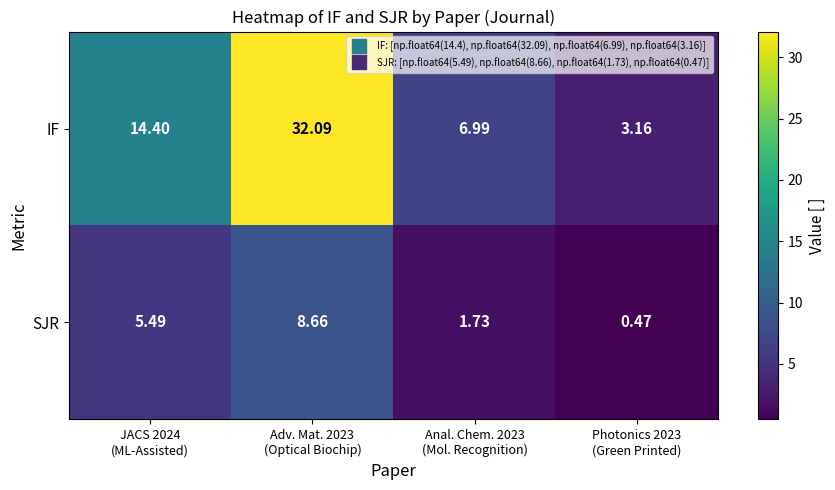

Count the number of categories in the chart.

4